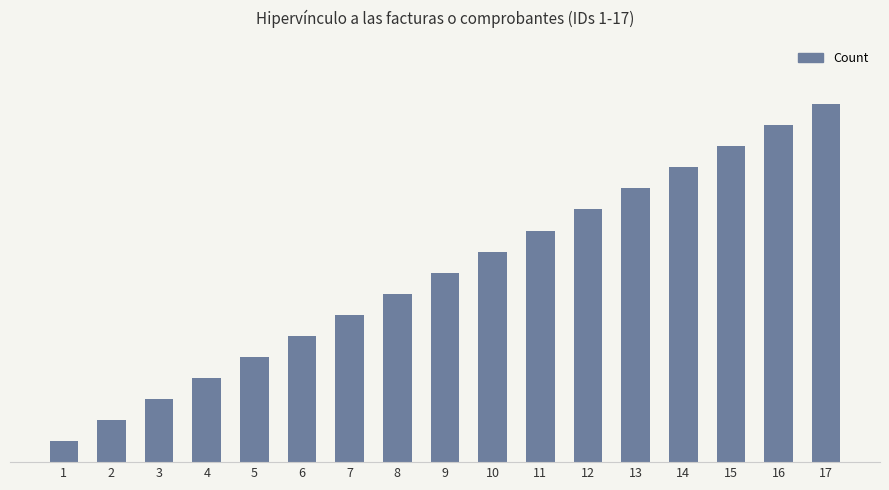

Are the bars horizontal?

No